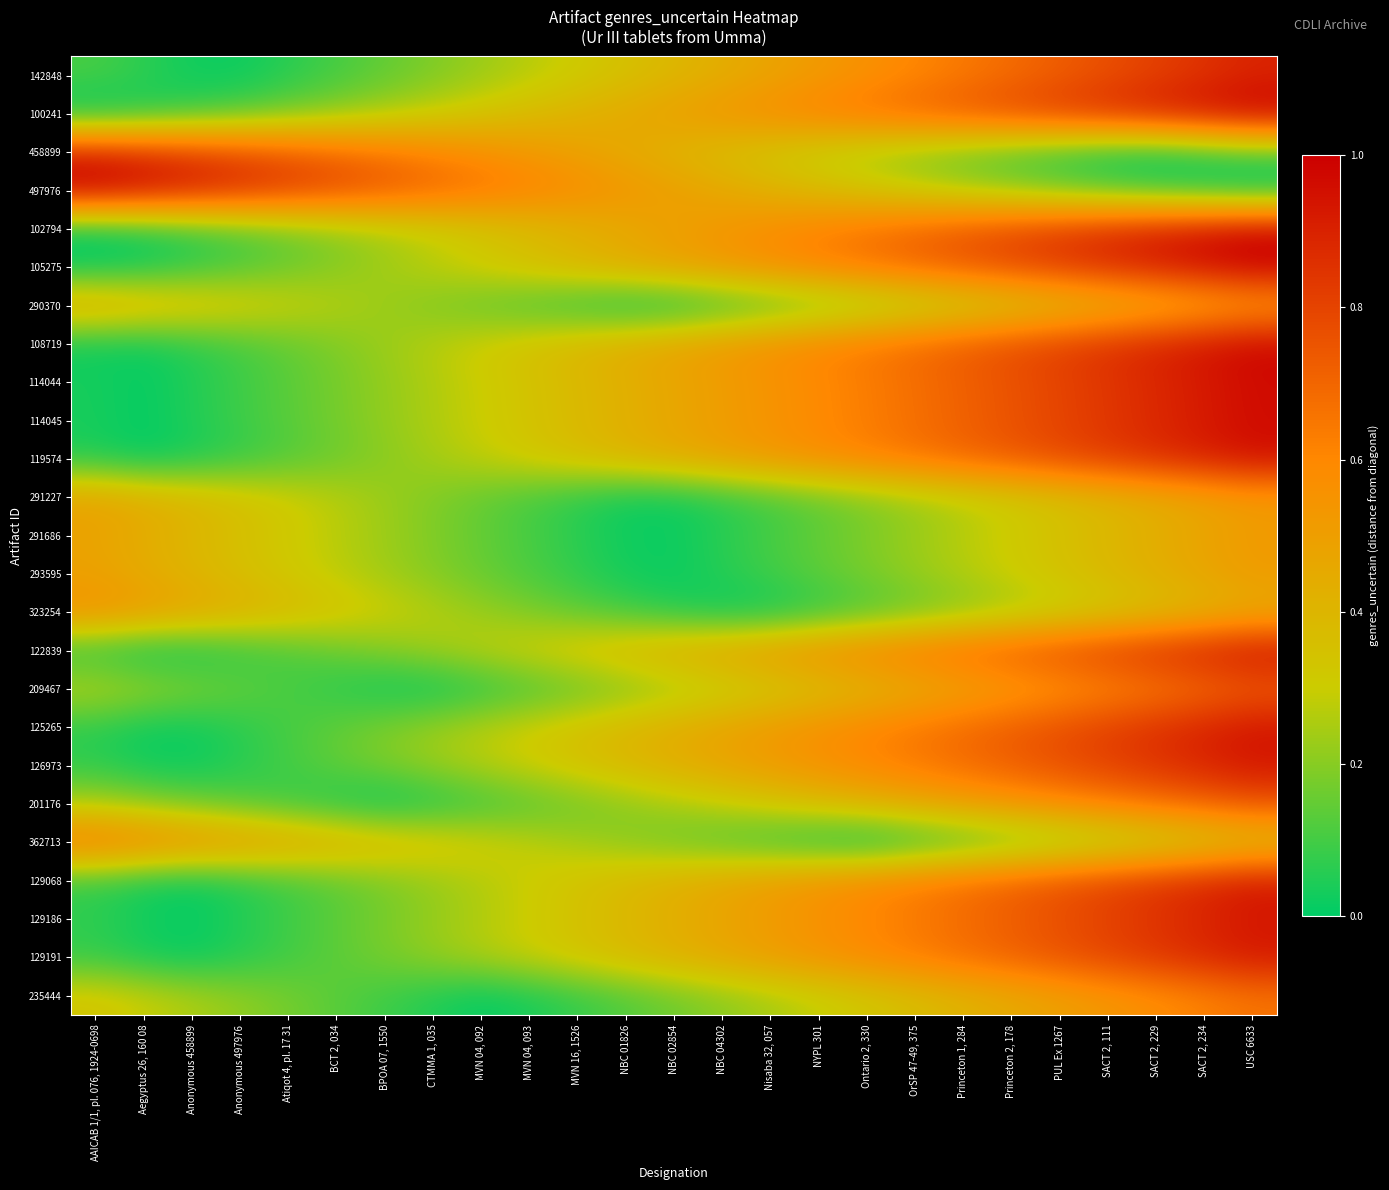

Which category has the lowest value across all series?

AAICAB 1/1, pl. 076, 1924-0698